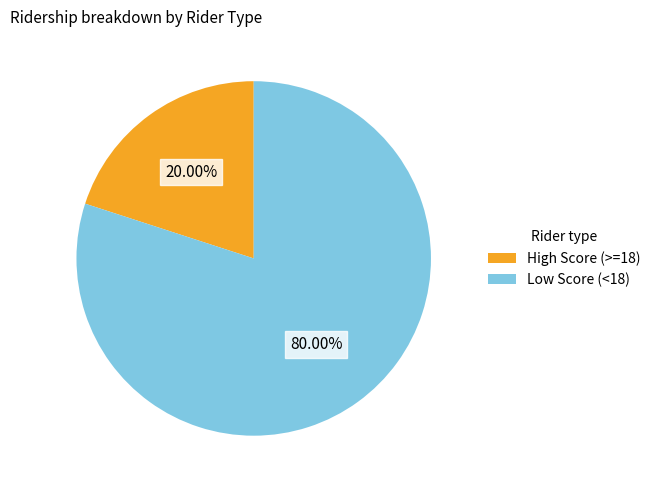

Which slice is the largest?

Low Score (<18)